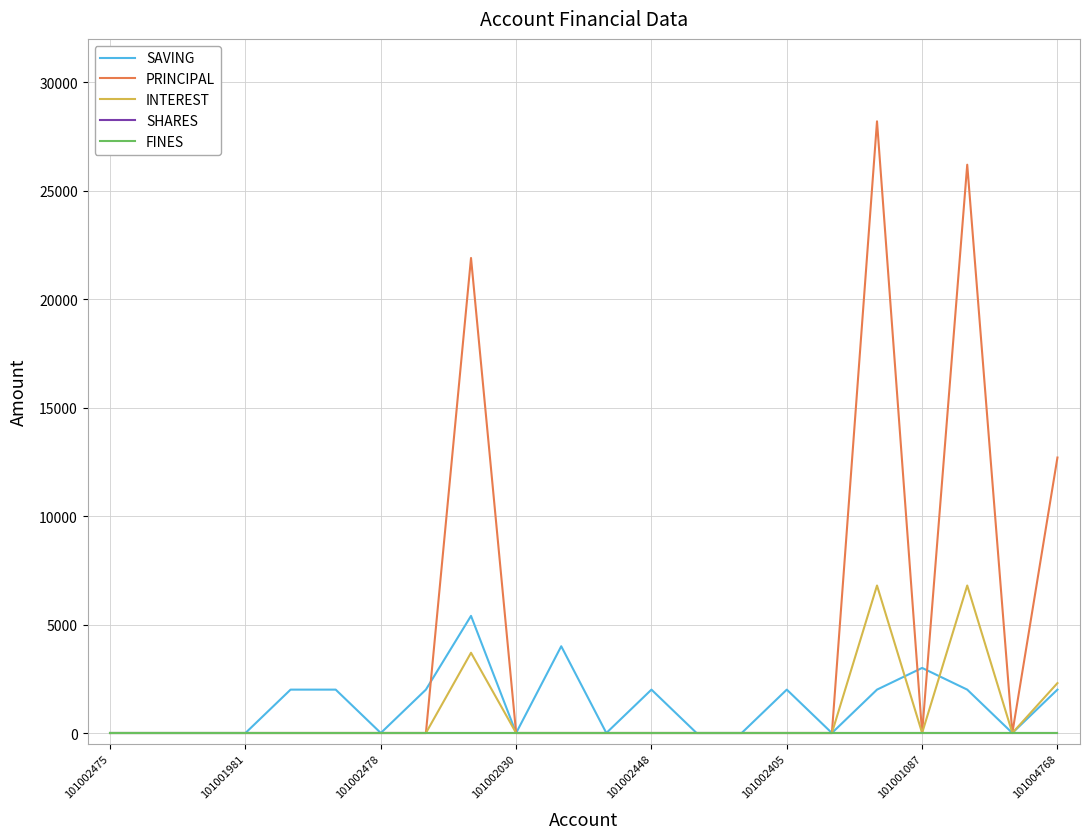

Where is SHARES nearest to the value 0?

101002475